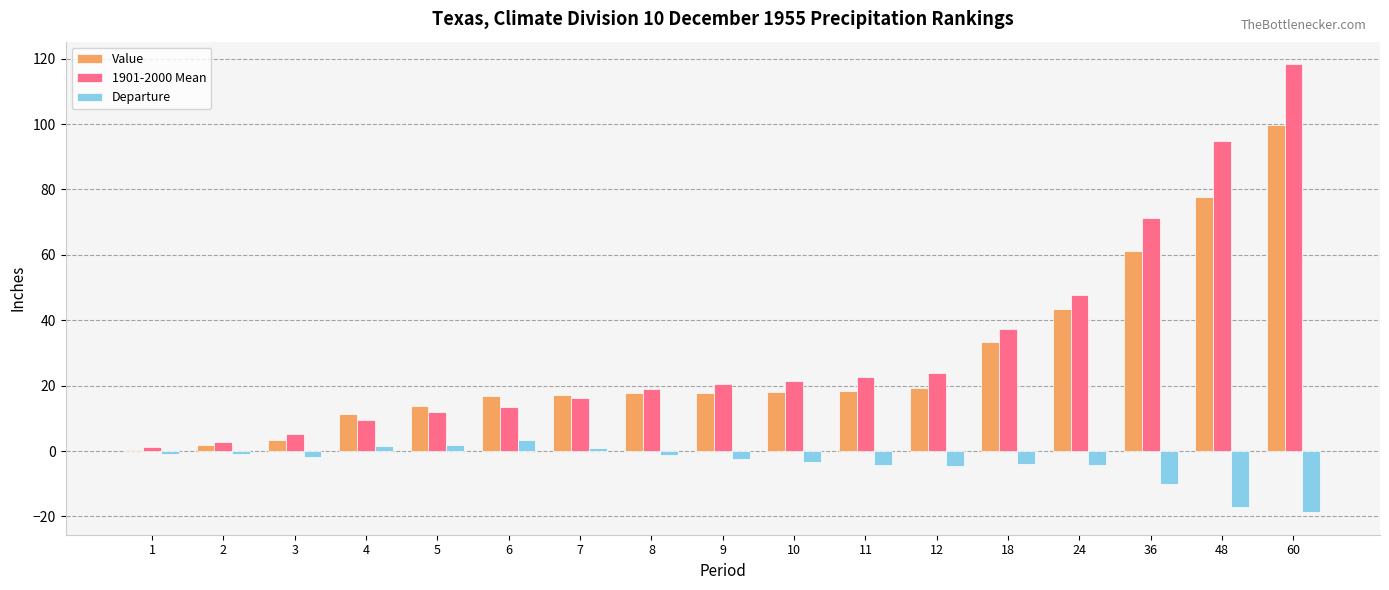

What is the sum of all Departure values?

-66.9